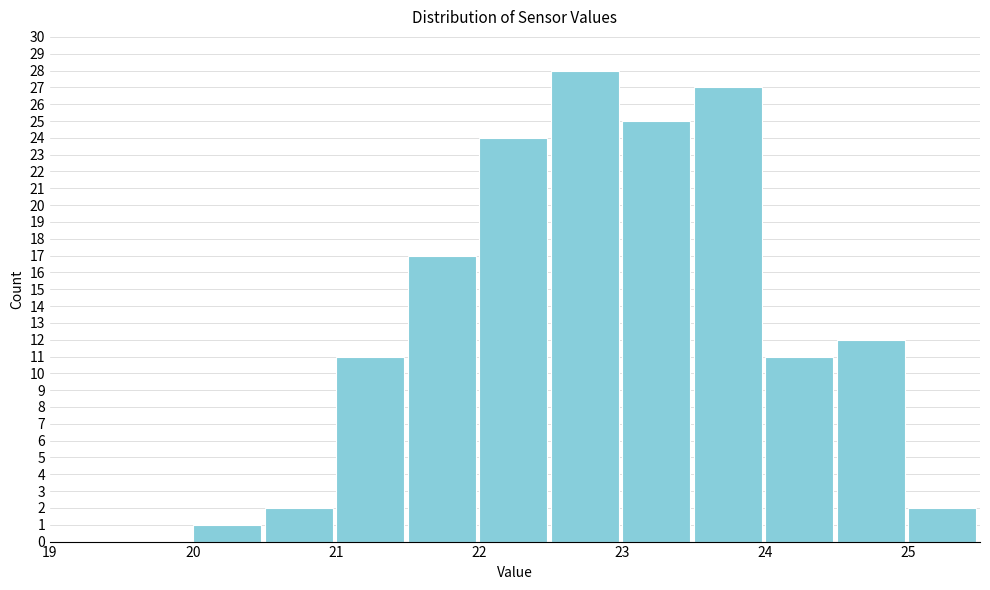

What is the height of the bar covering 25.0 to 25.5 on the x-axis? The values are not printed on the chart, so give them approximately, as read against the axis.

2